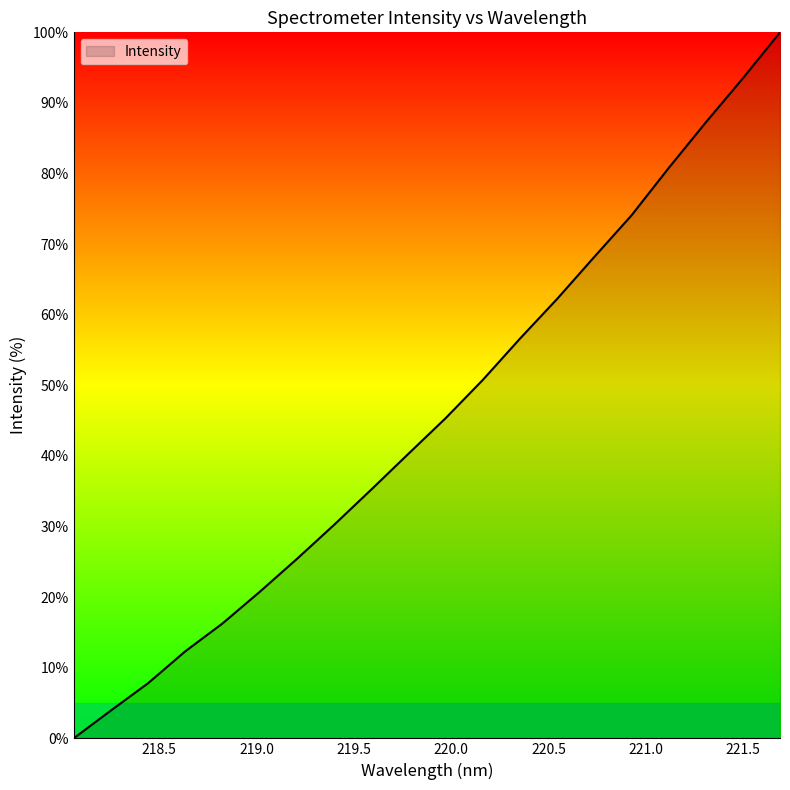

What is the difference between the maximum and minimum values?

100.0